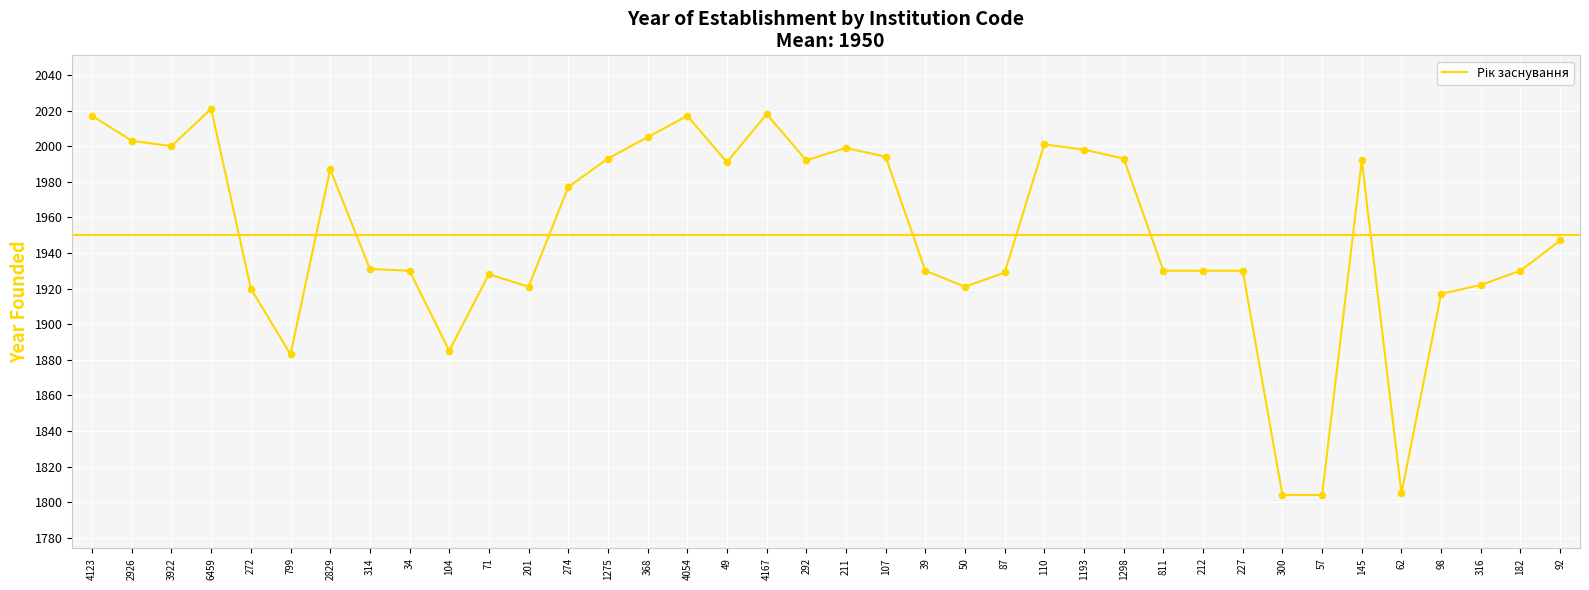

Which has a higher value, 799 or 71?

71